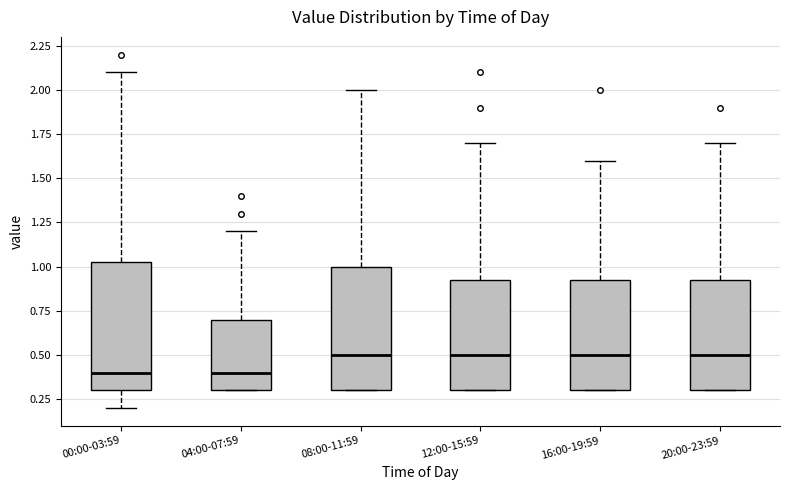

Reading left to right, transcribe this box plot: for each box, give where its median line is, the range the box spans, and where its two whiskers end, as read against the y-axis. The values are not printed on the chart, so give them approximately, as read against the axis.

00:00-03:59: median 0.40, box 0.30 to 1.05, whiskers 0.20 to 2.10
04:00-07:59: median 0.40, box 0.30 to 0.70, whiskers 0.30 to 1.20
08:00-11:59: median 0.50, box 0.30 to 1.00, whiskers 0.30 to 2.00
12:00-15:59: median 0.50, box 0.30 to 0.95, whiskers 0.30 to 1.70
16:00-19:59: median 0.50, box 0.30 to 0.95, whiskers 0.30 to 1.60
20:00-23:59: median 0.50, box 0.30 to 0.95, whiskers 0.30 to 1.70